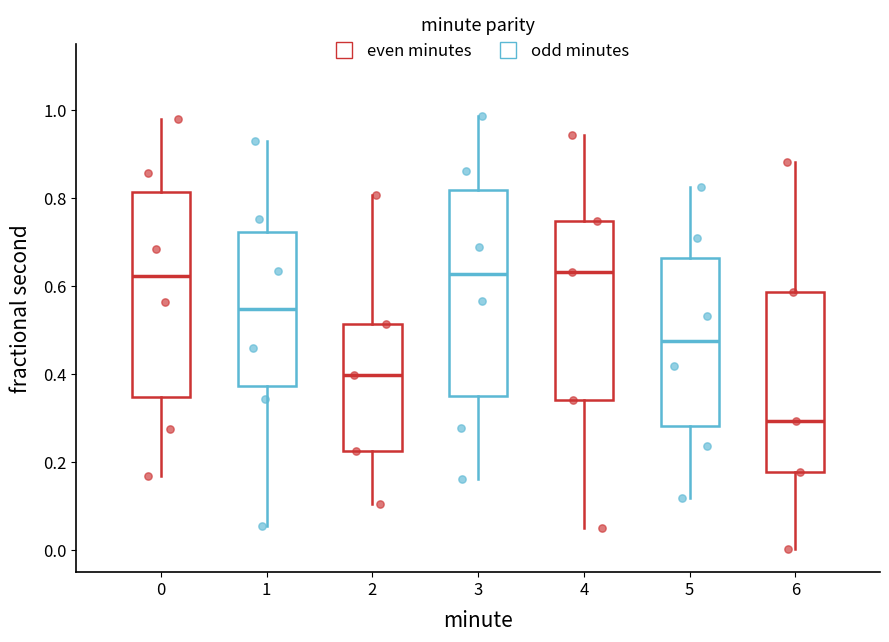

Where does the upper whisker of the box at x = 3 end on the y-axis? The values are not printed on the chart, so give them approximately, as read against the axis.

0.98